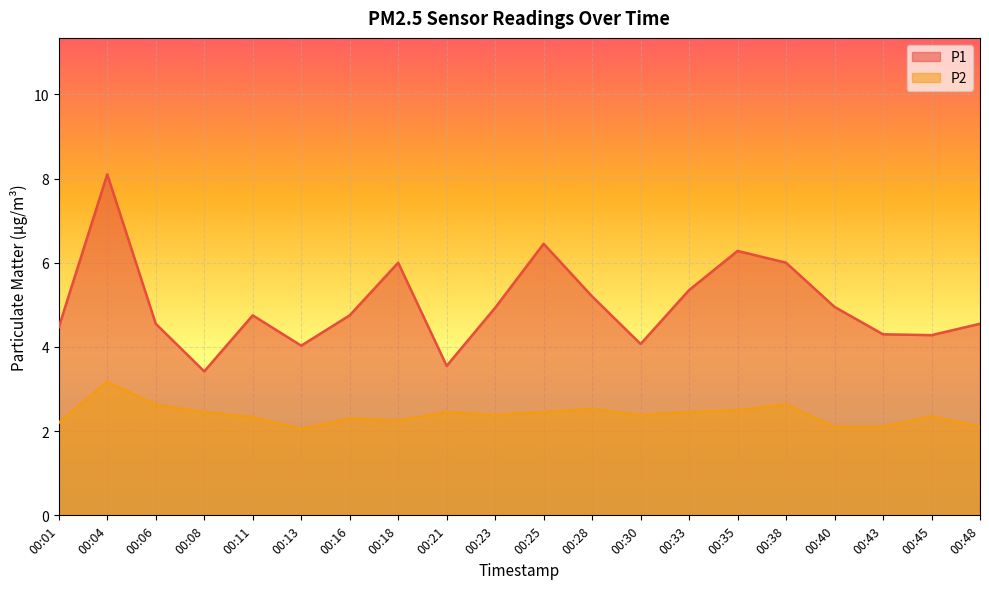

Where is P1 nearest to the value 5?

00:40